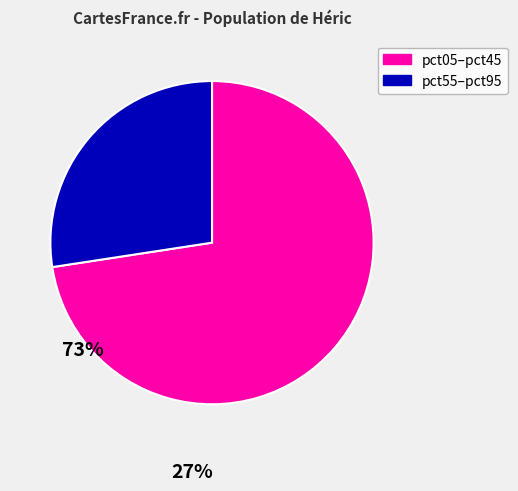

Is there any slice that represents more than half of the pie?

Yes